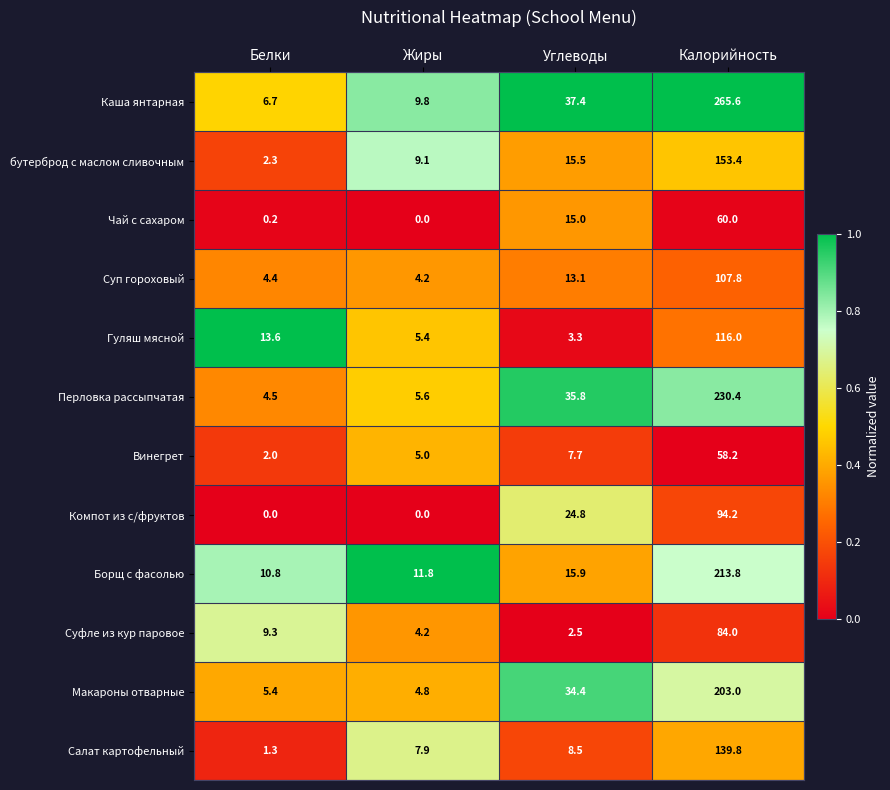

What is the average value of the Каша янтарная series?

79.9